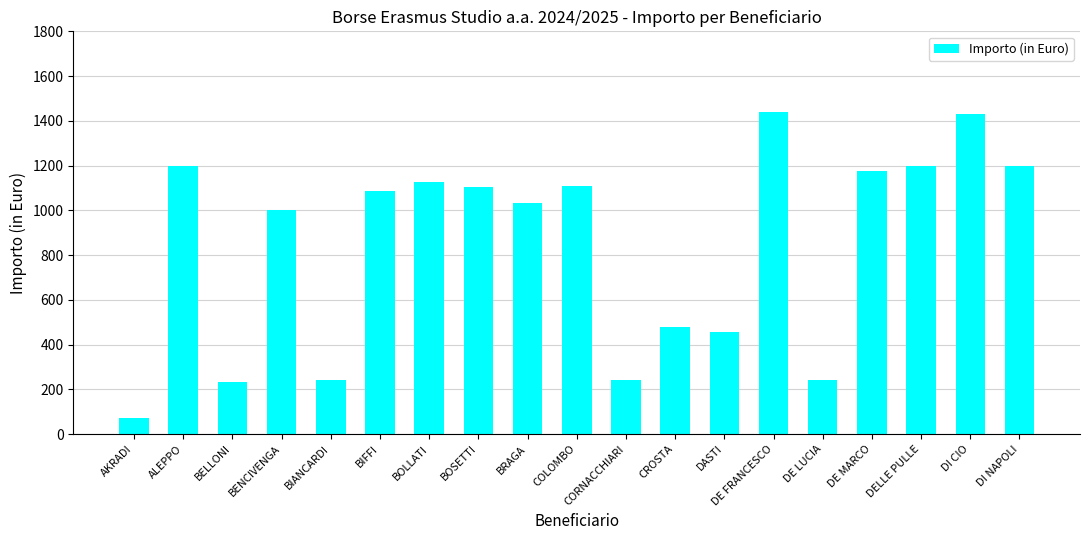

What is the value of the 11th bar from the left?

240